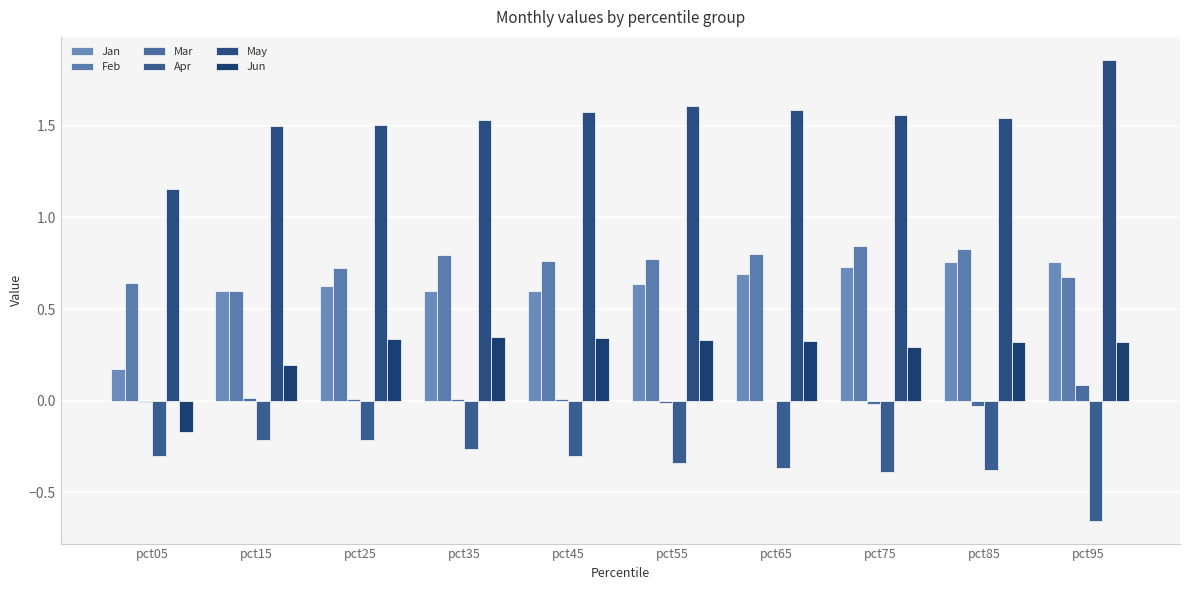

Does the chart contain stacked bars?

No